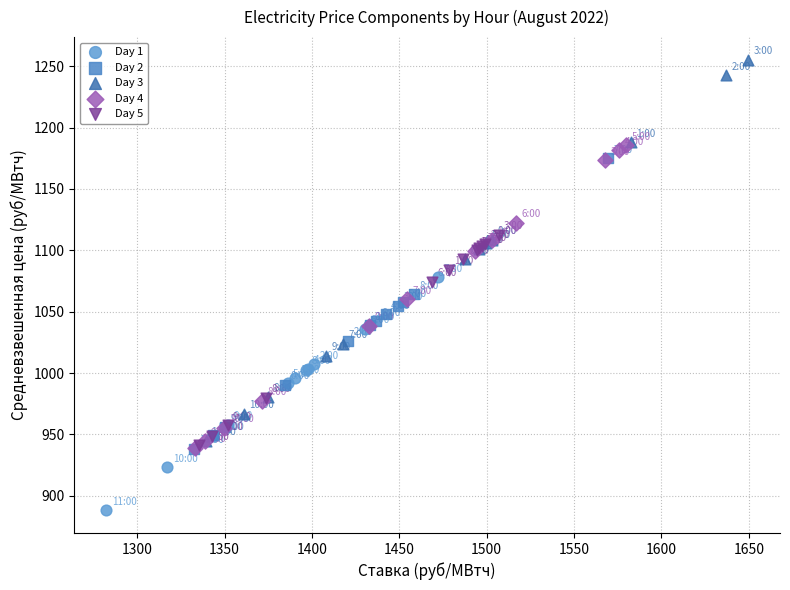

Which series has the widest spread of Y values?

Day 3